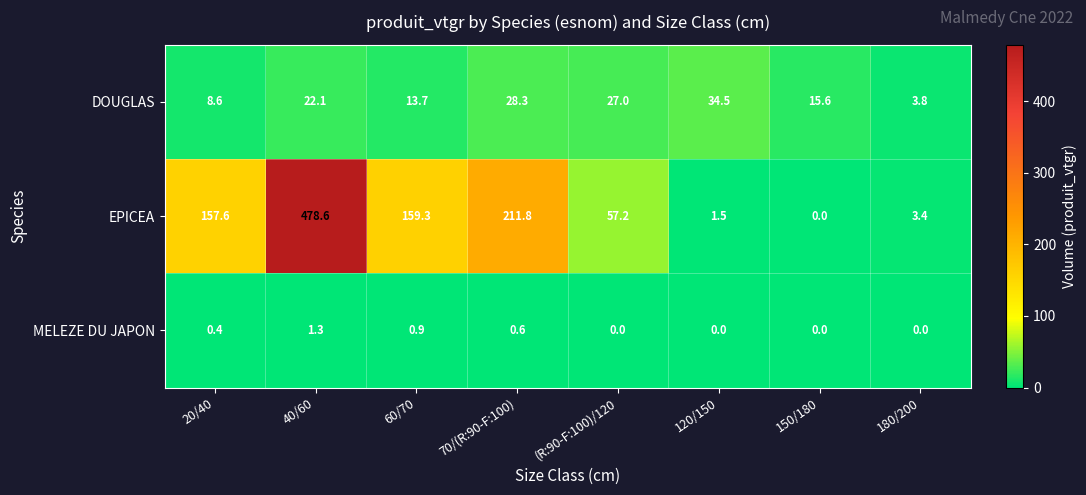

What is the total value across all series at 70/(R:90-F:100)?

240.7